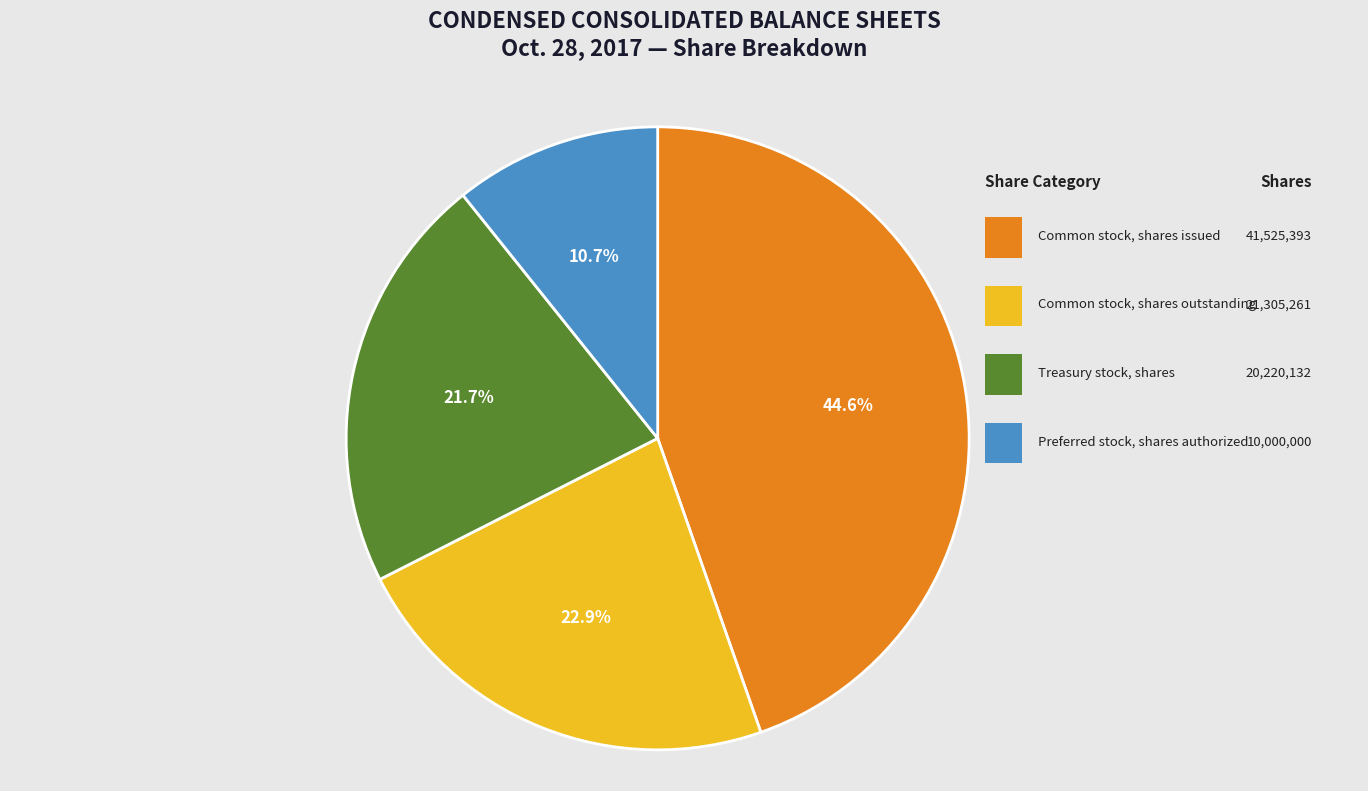

Is there a majority slice in this chart?

No